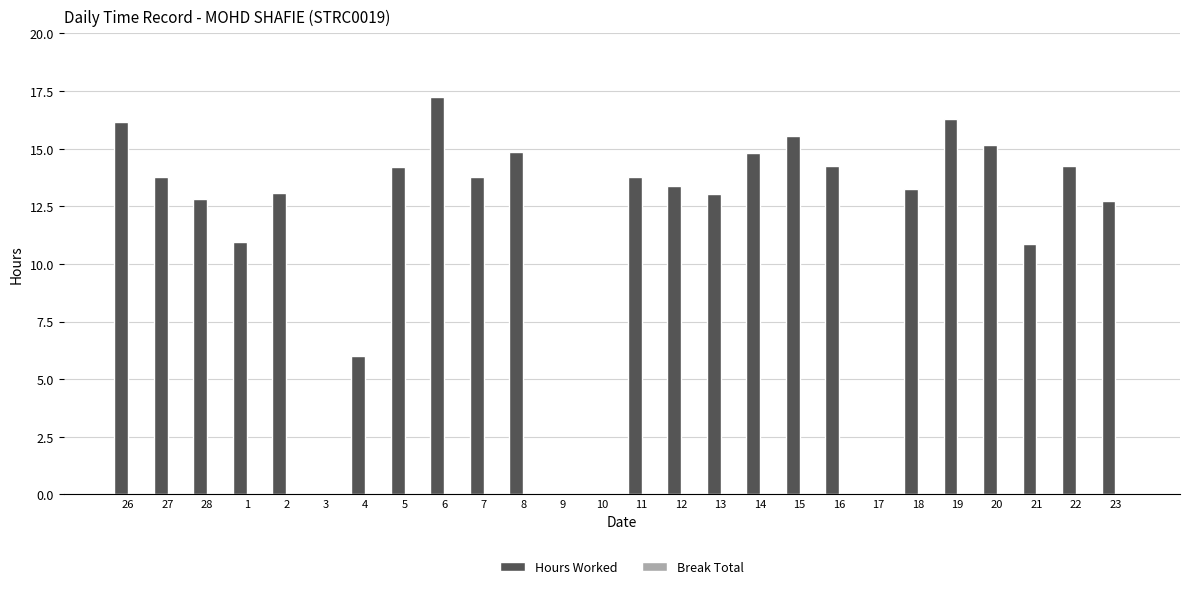

At which label is the value closest to 8?

4